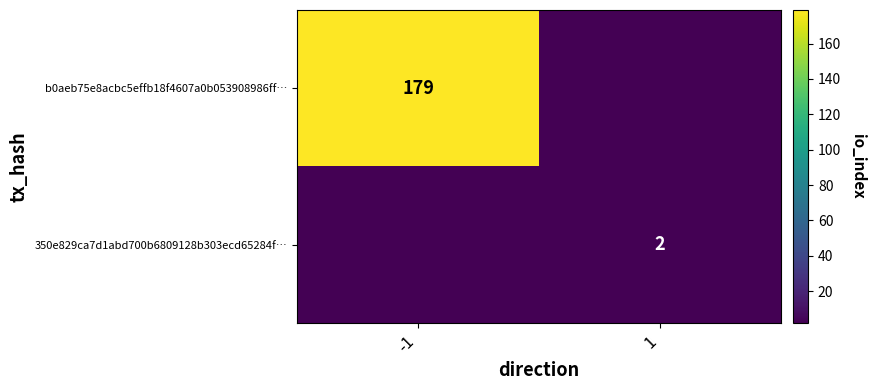

What is the sum of the 350e829ca7d1abd700b6809128b303ecd65284f… values at -1 and 1?

2